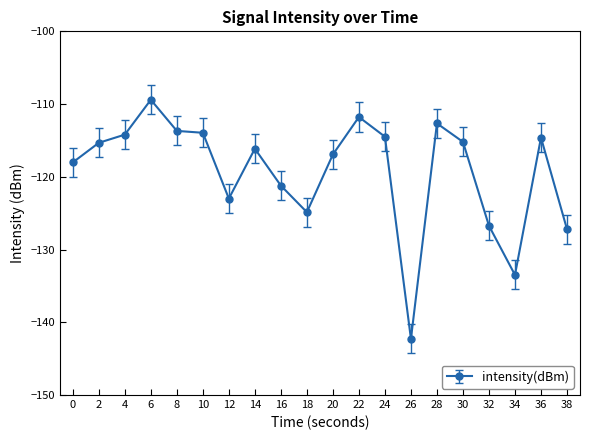

What is the value of the 3rd point from the left?

-114.2